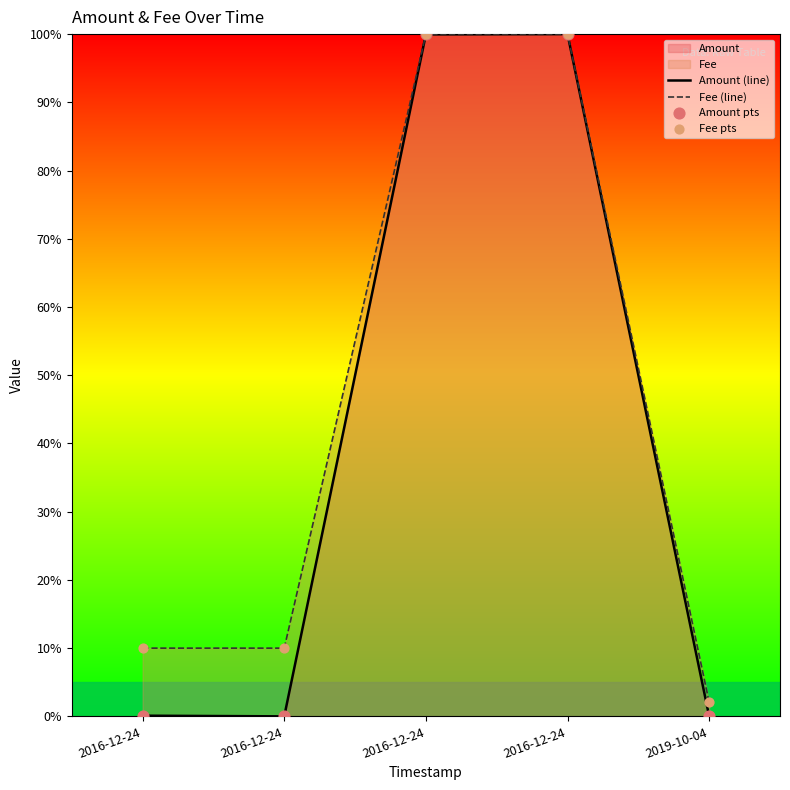

At how many categories does at least one series exceed 13?

2